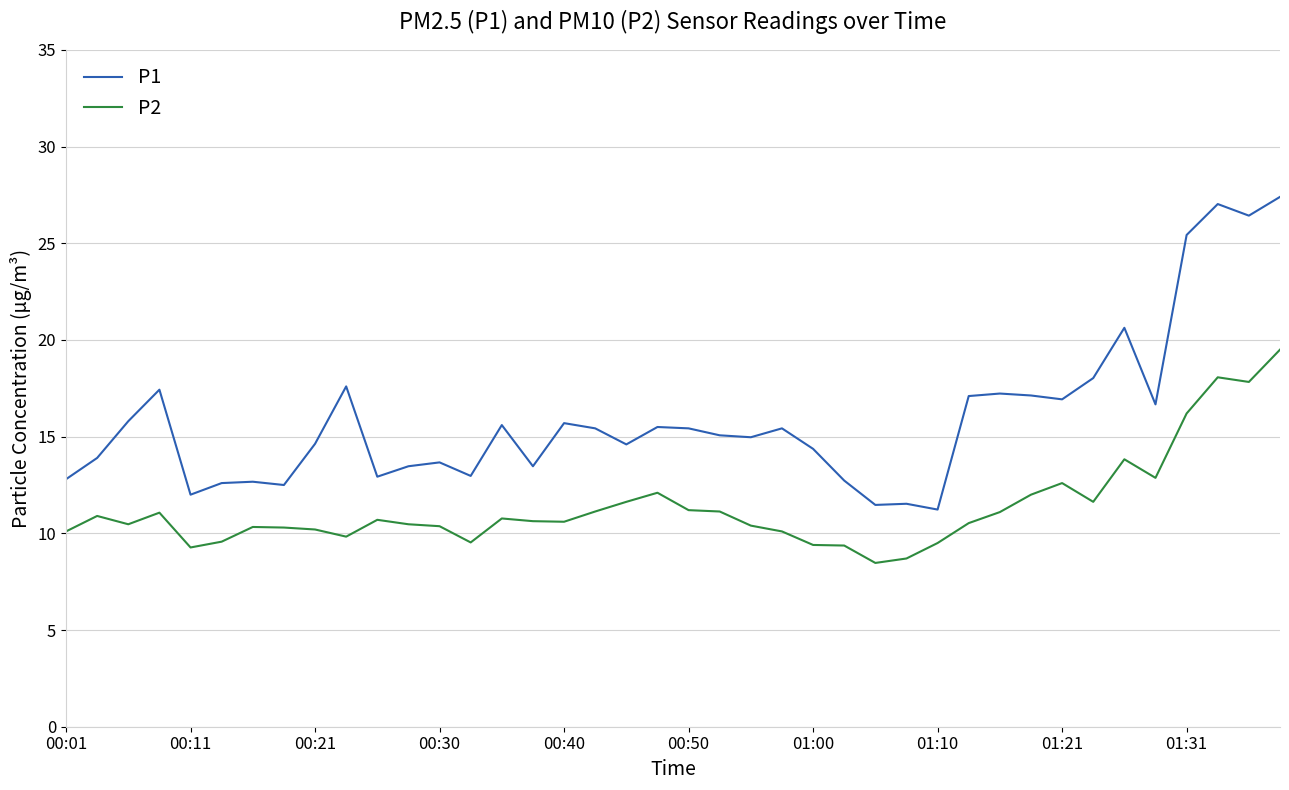

What is the minimum value shown in the chart?

8.5